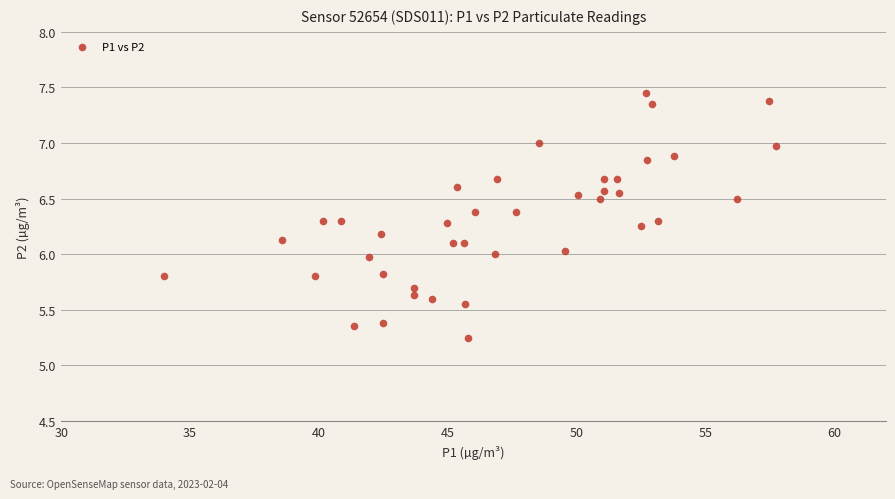

What is the range of Y values (max minus min)?

2.2